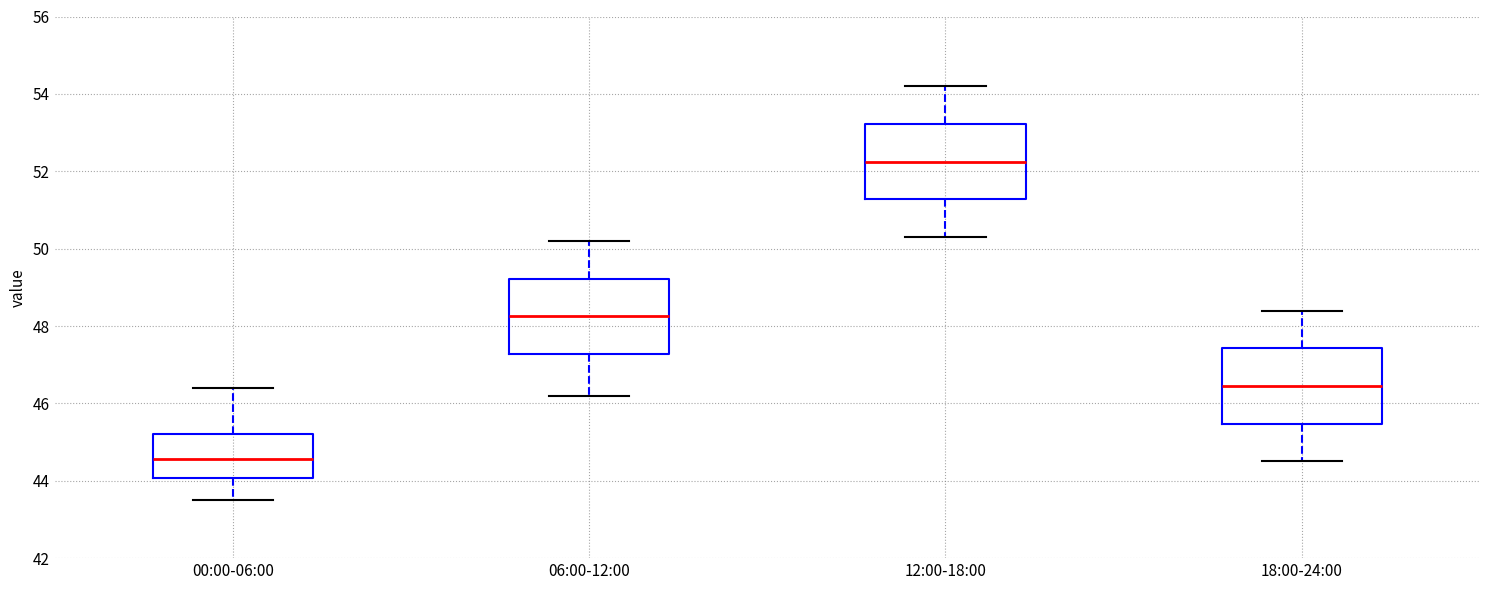

Where is the lower edge of the box for 18:00-24:00 on the y-axis? The values are not printed on the chart, so give them approximately, as read against the axis.

45.4